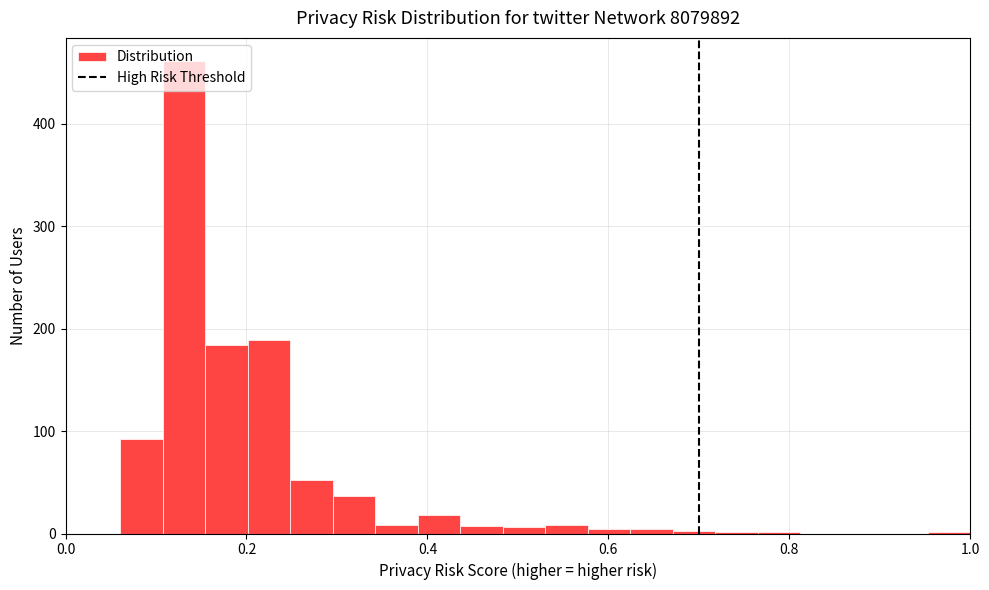

Around what value on the x-axis is the tallest bar? Give the approximate position of its centre, as read against the axis.

0.14